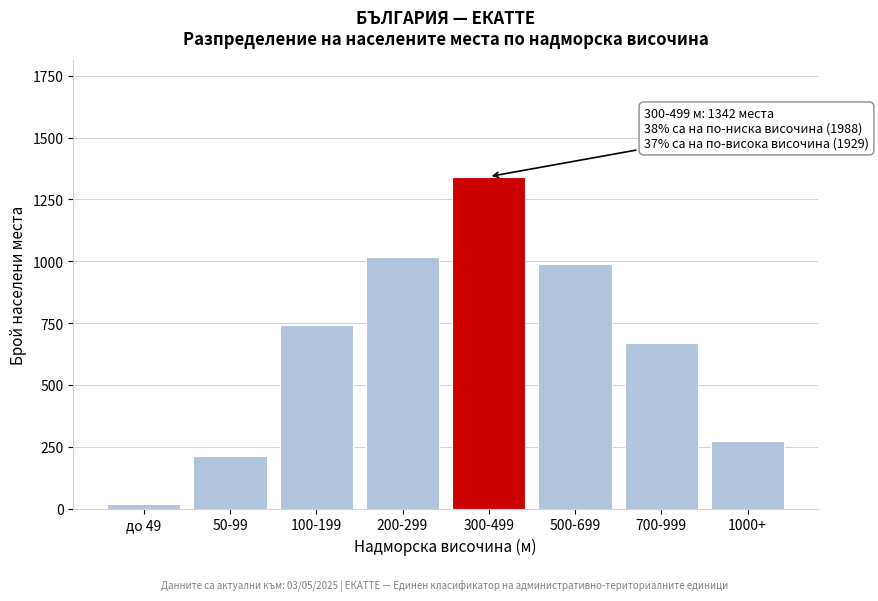

Reading left to right, what are all the values shown in this chart?

до 49=18	50-99=213	100-199=742	200-299=1015	300-499=1342	500-699=987	700-999=671	1000+=271